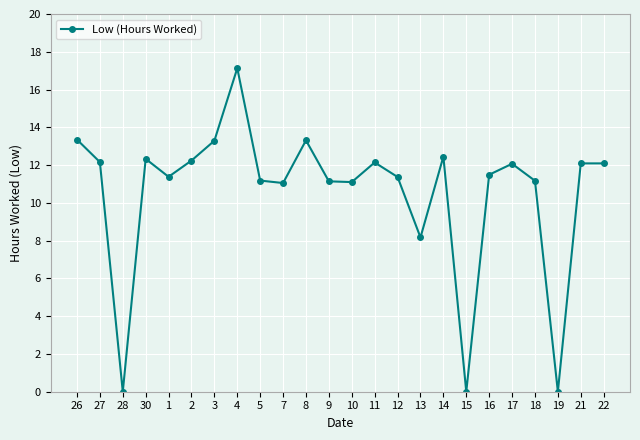

Is it true that the value at 5 is 11.2?

True